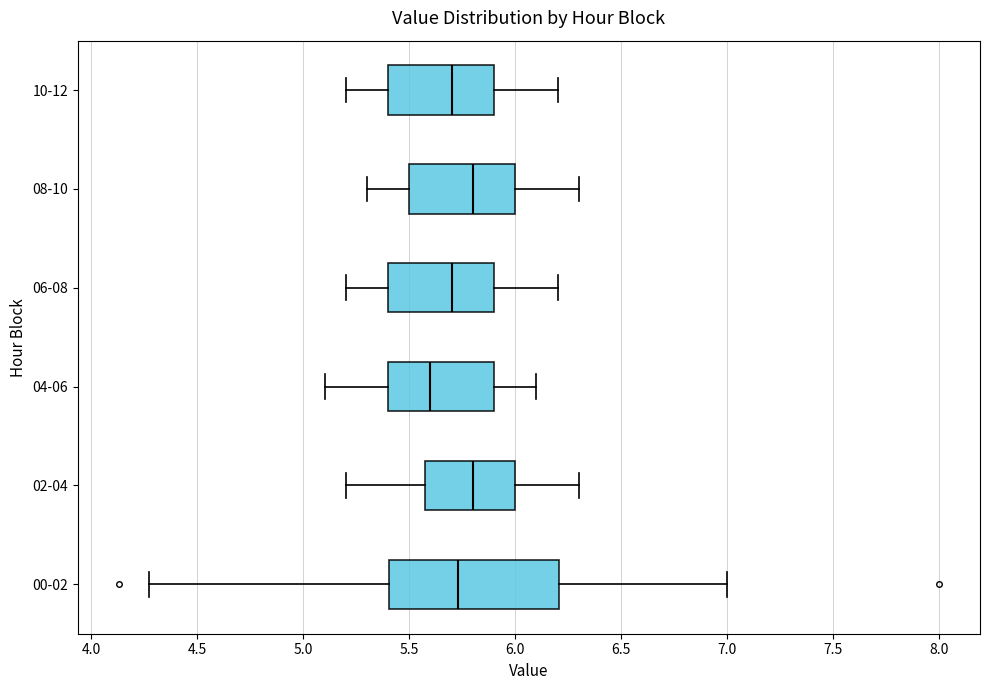

Reading bottom to top, read every box against the x-axis: the position of its median line, the range the box covers, and the ends of its whiskers. The values are not printed on the chart, so give them approximately, as read against the axis.

00-02: median 5.75, box 5.40 to 6.20, whiskers 4.25 to 7.00
02-04: median 5.80, box 5.60 to 6.00, whiskers 5.20 to 6.30
04-06: median 5.60, box 5.40 to 5.90, whiskers 5.10 to 6.10
06-08: median 5.70, box 5.40 to 5.90, whiskers 5.20 to 6.20
08-10: median 5.80, box 5.50 to 6.00, whiskers 5.30 to 6.30
10-12: median 5.70, box 5.40 to 5.90, whiskers 5.20 to 6.20